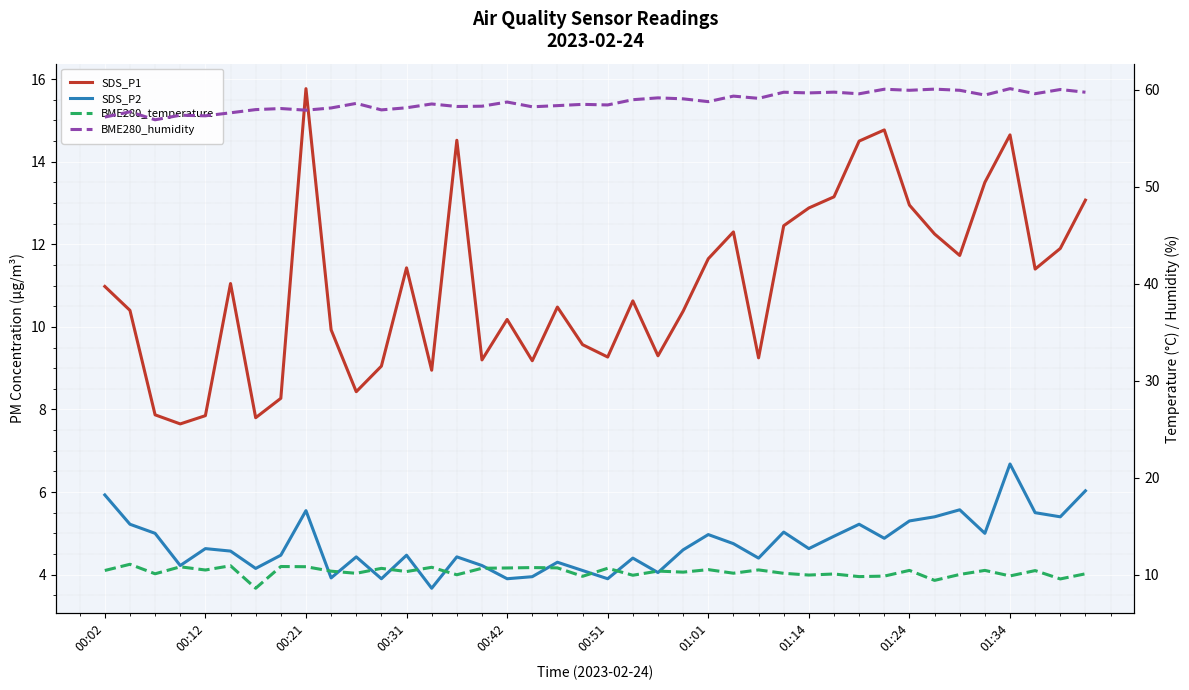

True or false: SDS_P1 and SDS_P2 cross at least once.

False